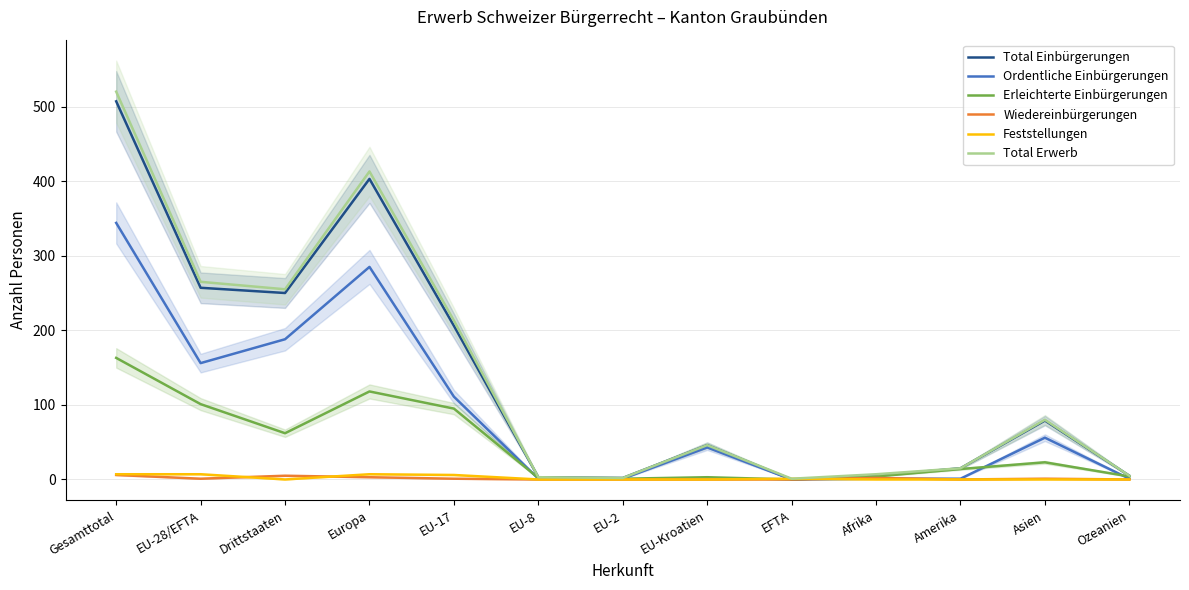

True or false: Total Erwerb has more than 2 interior local peaks.

True